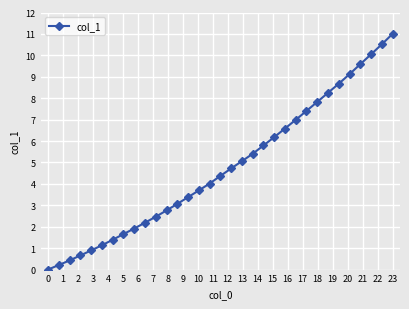

What is the sum of all values?

157.4